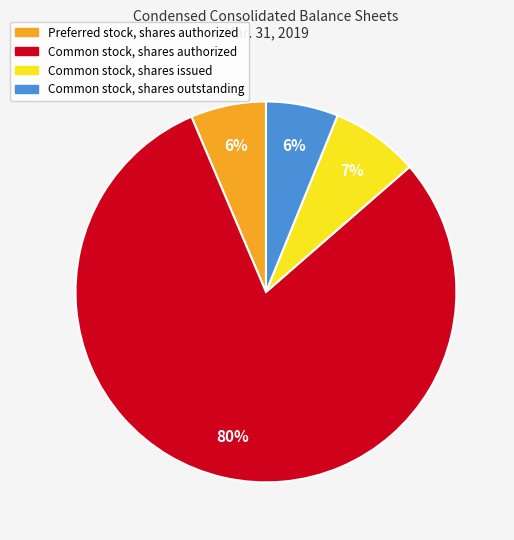

Which has a higher value, Common stock, shares authorized or Preferred stock, shares authorized?

Common stock, shares authorized